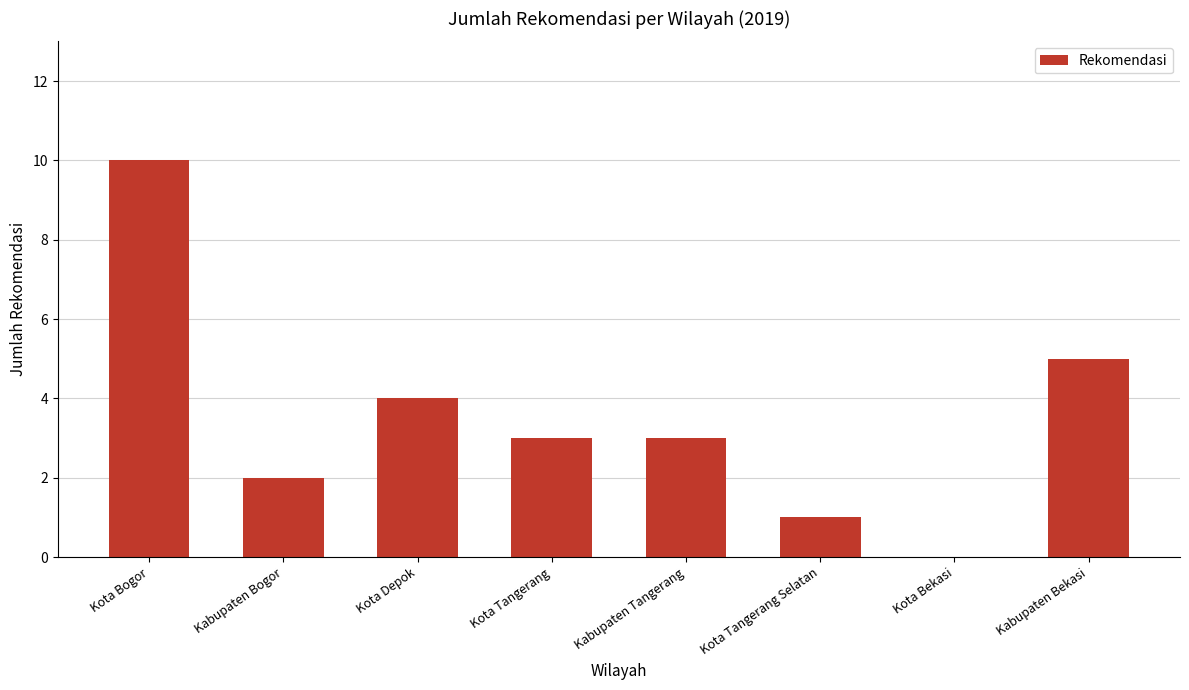

Between Kota Tangerang Selatan and Kabupaten Bogor, which is larger?

Kabupaten Bogor